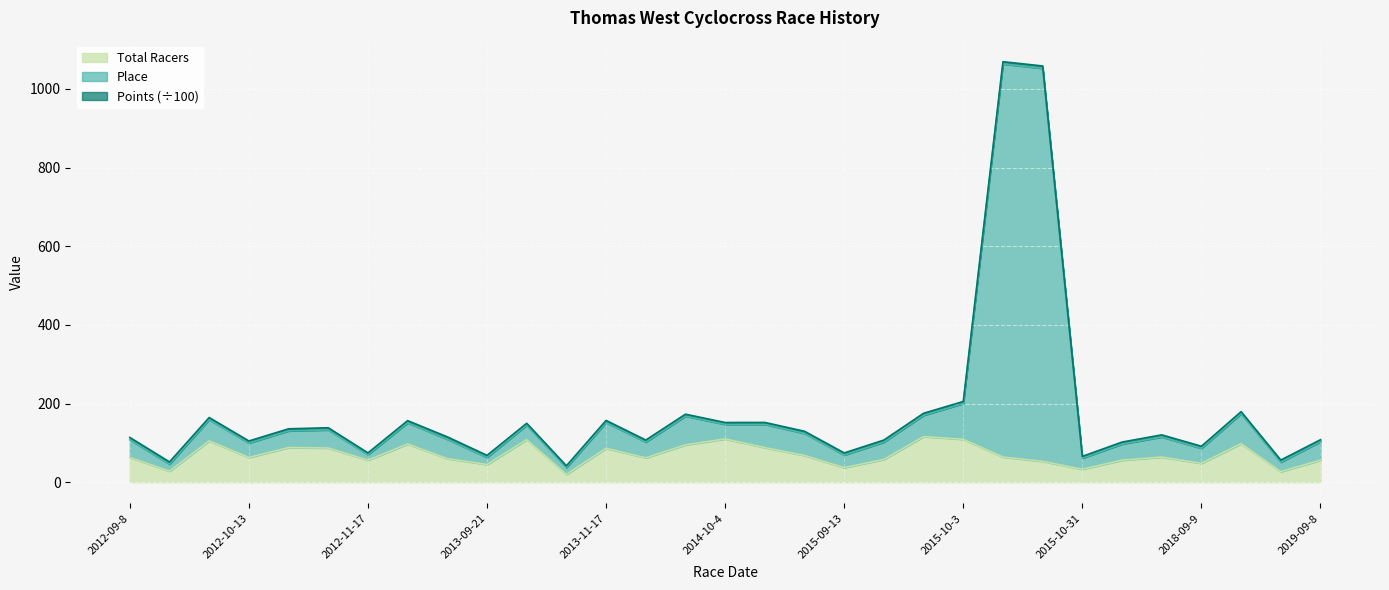

What is the maximum value for Total Racers?

116.0